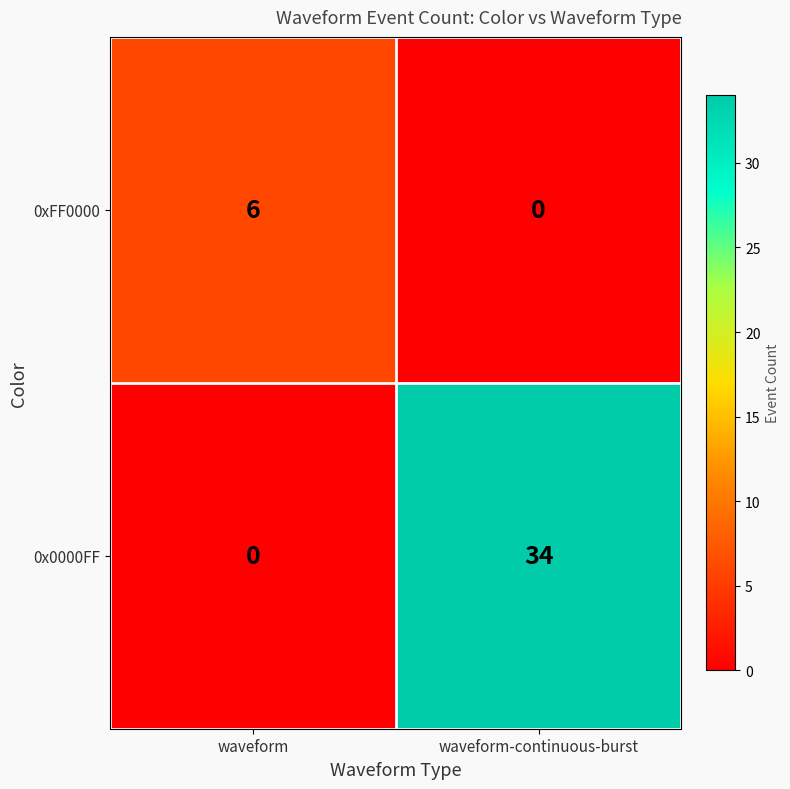

Which series changed the most between waveform and waveform-continuous-burst?

0x0000FF